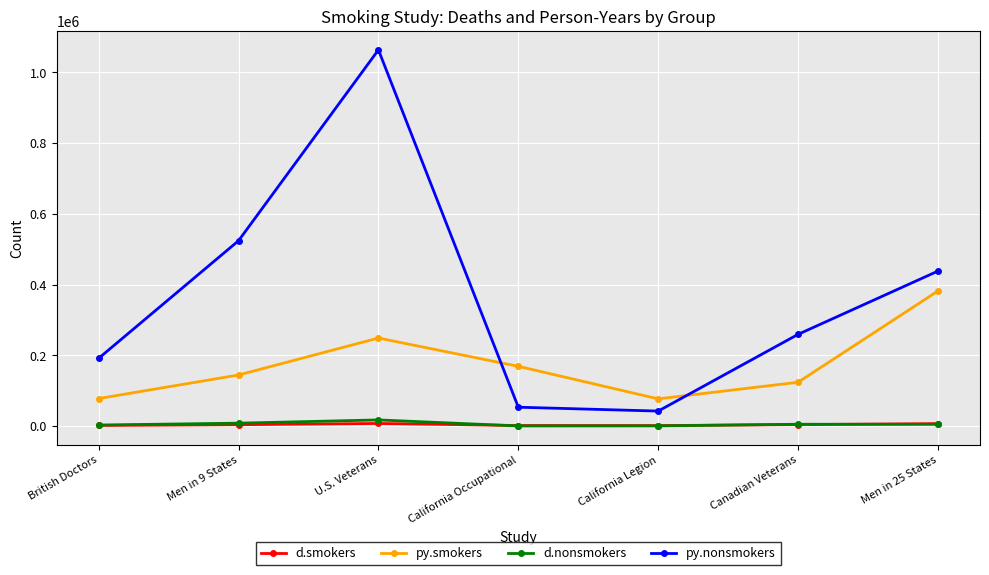

True or false: d.smokers and py.nonsmokers cross at least once.

False